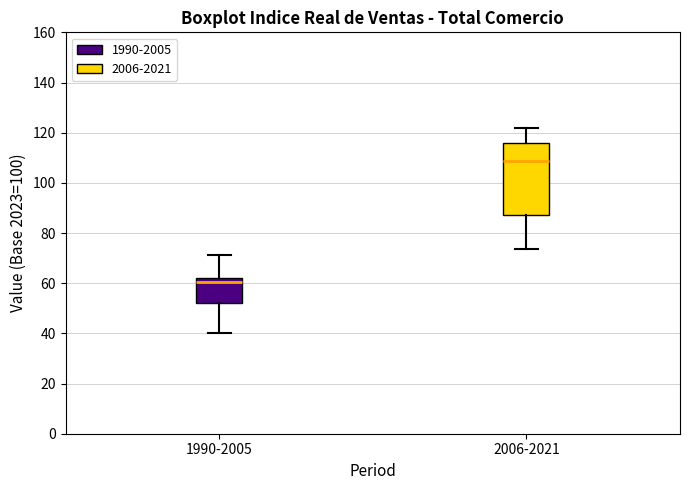

Reading left to right, transcribe this box plot: for each box, give where its median line is, the range the box spans, and where its two whiskers end, as read against the y-axis. The values are not printed on the chart, so give them approximately, as read against the axis.

1990-2005: median 60, box 52 to 62, whiskers 40 to 72
2006-2021: median 108, box 88 to 116, whiskers 74 to 122